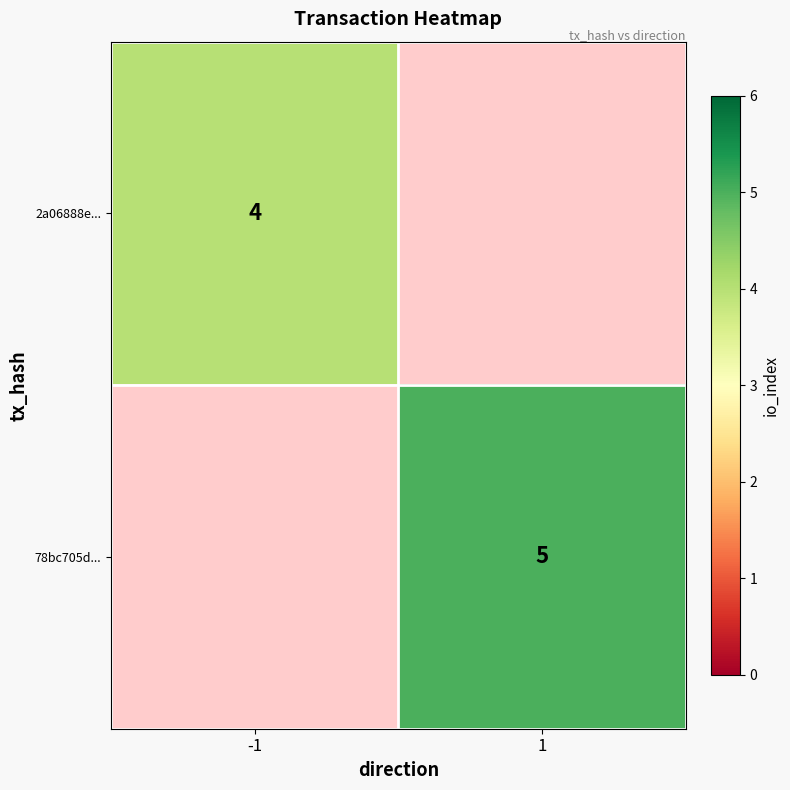

Is the value of 2a06888e... at -1 greater than the value of 78bc705d... at 1?

No